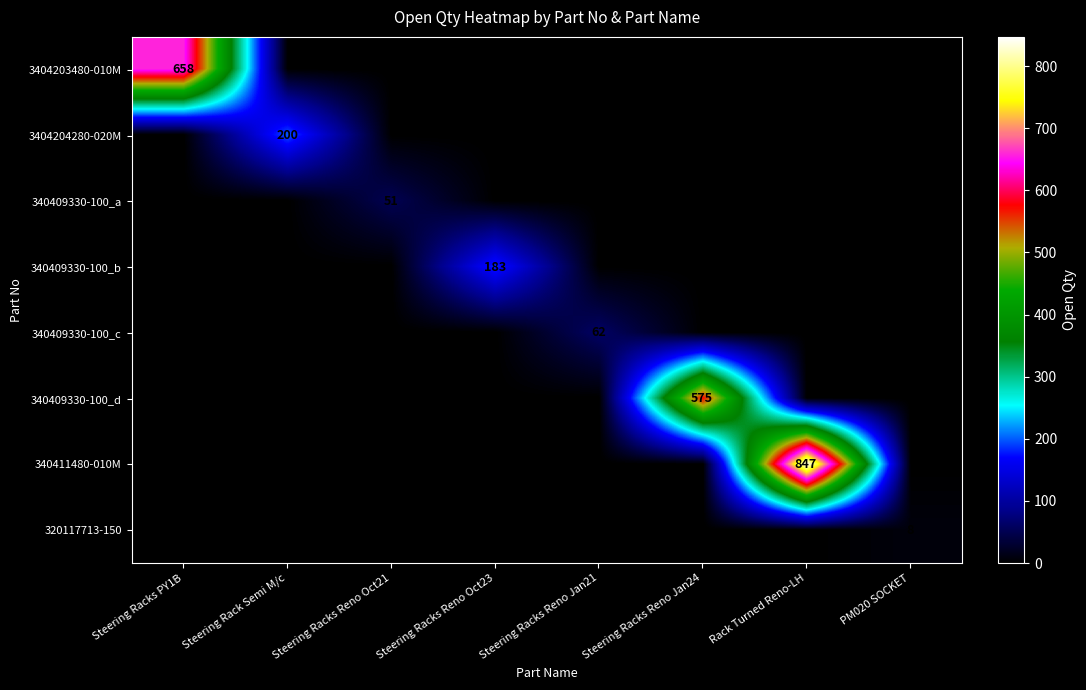

True or false: 340409330-100_d has a value of 575 at Steering Racks Reno Jan24.

True